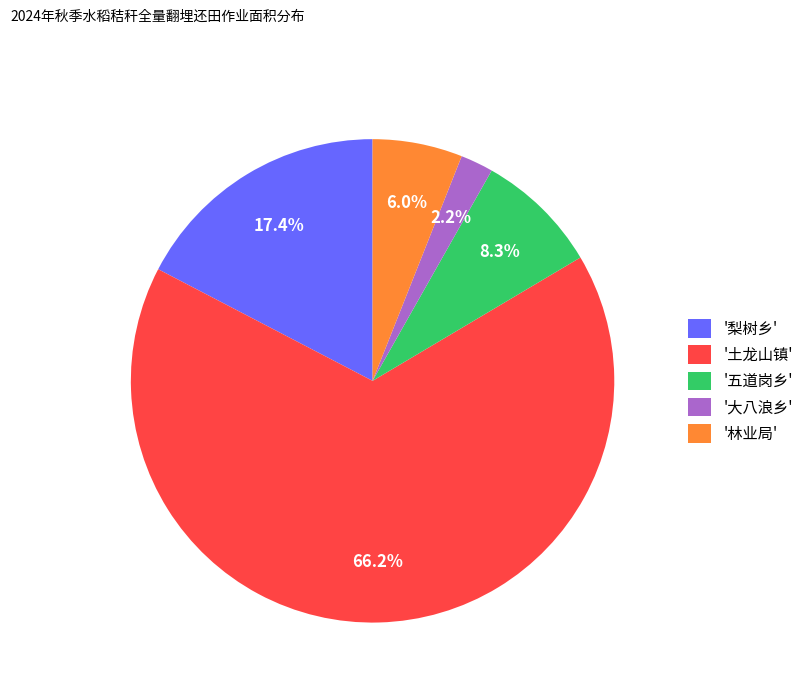

To the nearest percent, what is the difference between the largest and smallest slice percentages?

64%